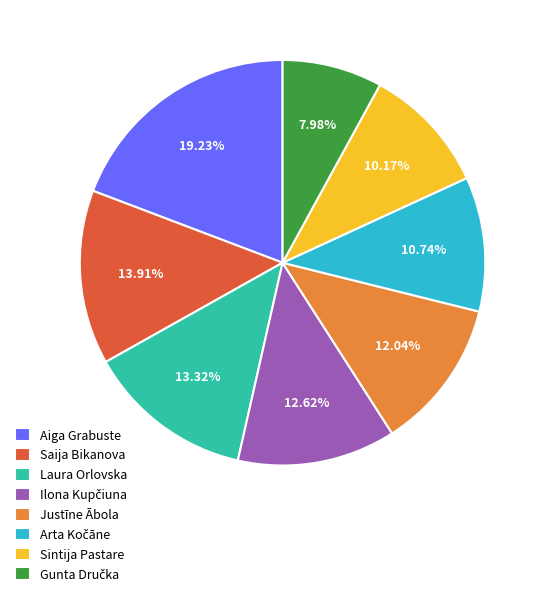

What is the largest slice in the pie chart?

Aiga Grabuste